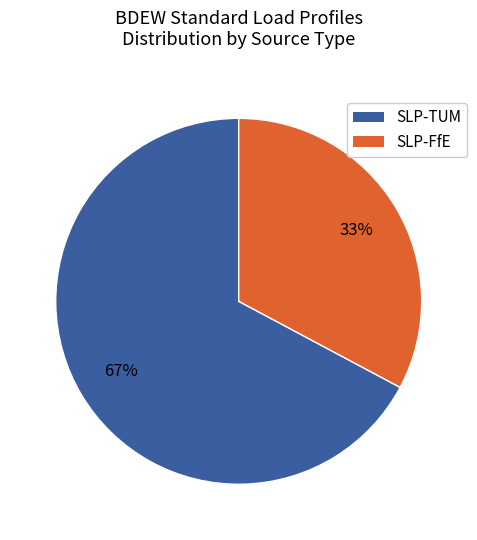

To the nearest percent, what is the average slice percentage?

50%